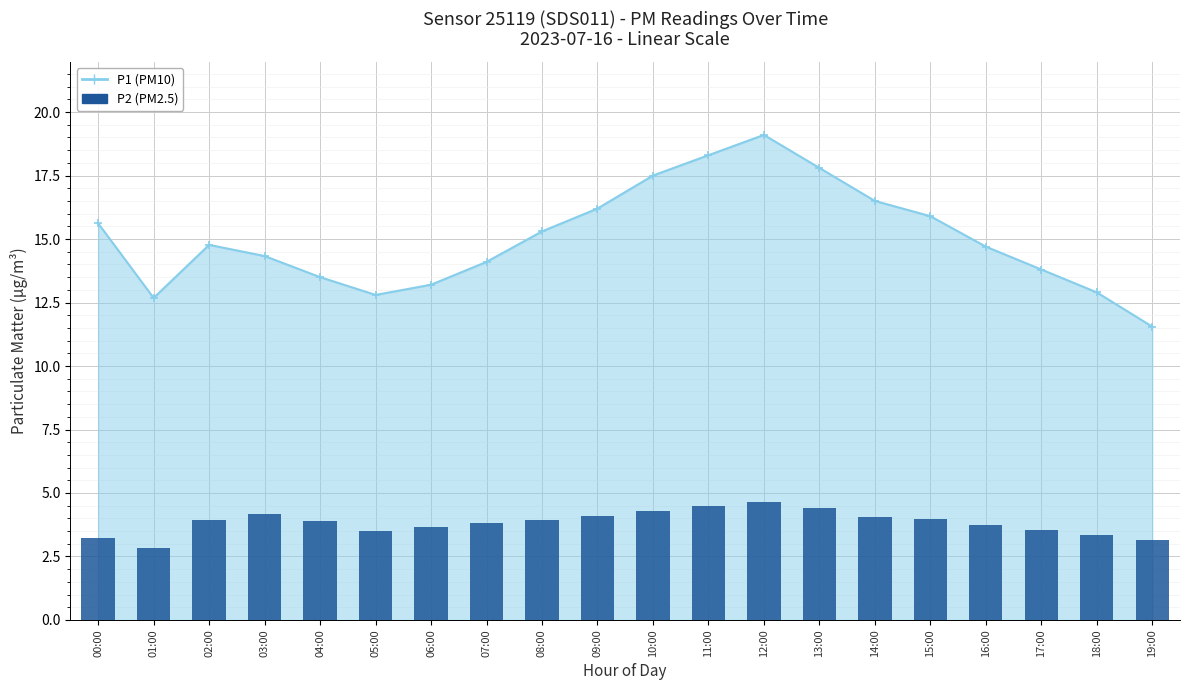

Between 17:00 and 03:00, which is larger?

03:00